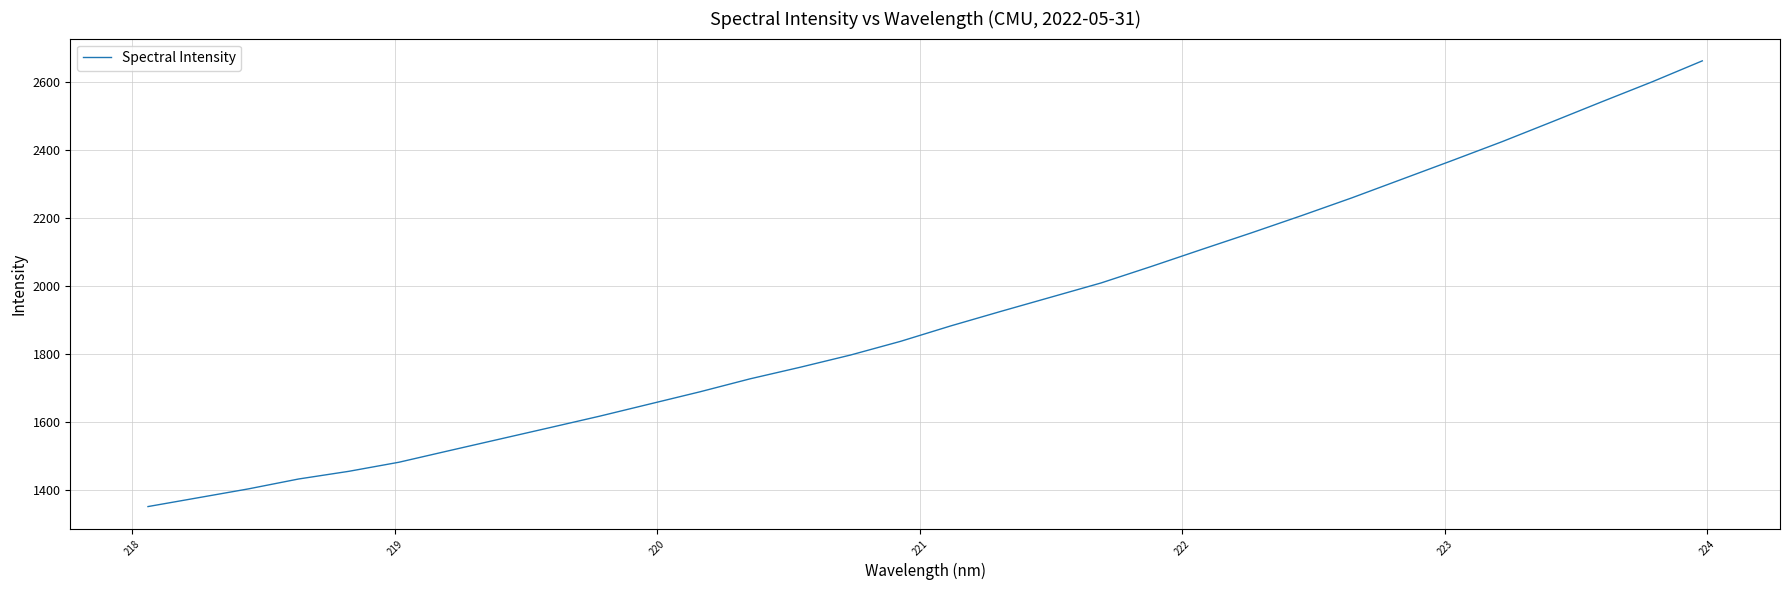

What is the smallest value displayed?

1352.1